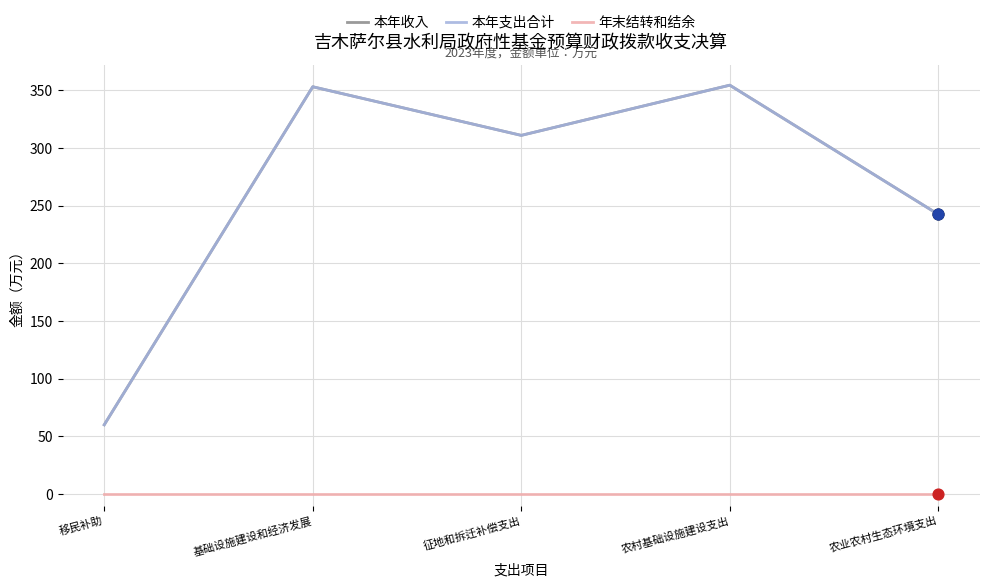

Is this an area chart (filled region under the line)?

No